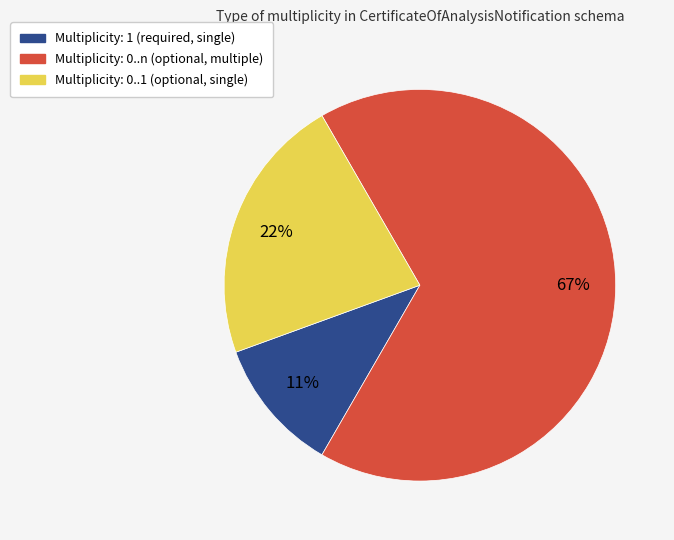

Which slice is the largest?

Multiplicity: 0..n (optional, multiple)